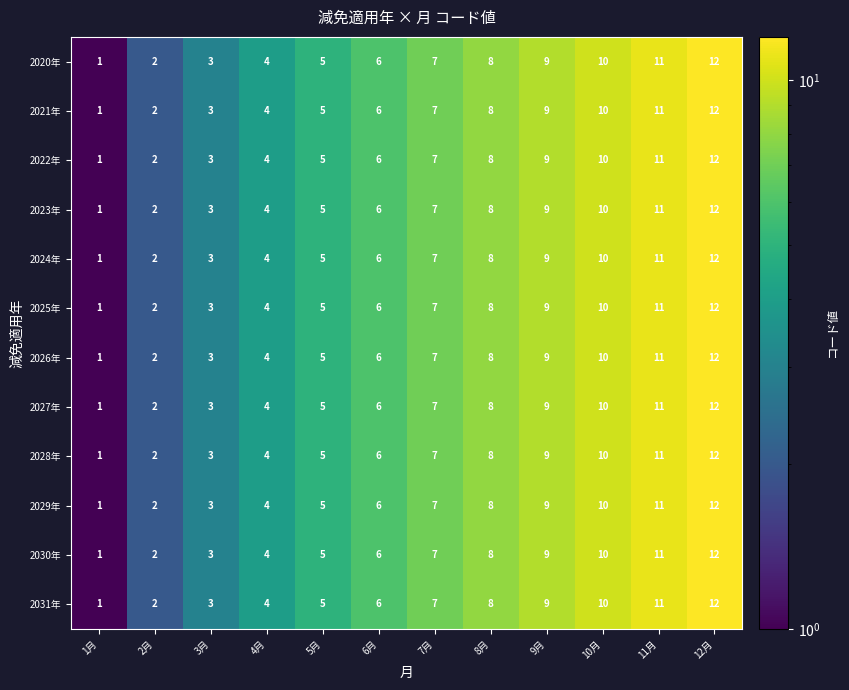

What is the sum of all 2025年 values?

78